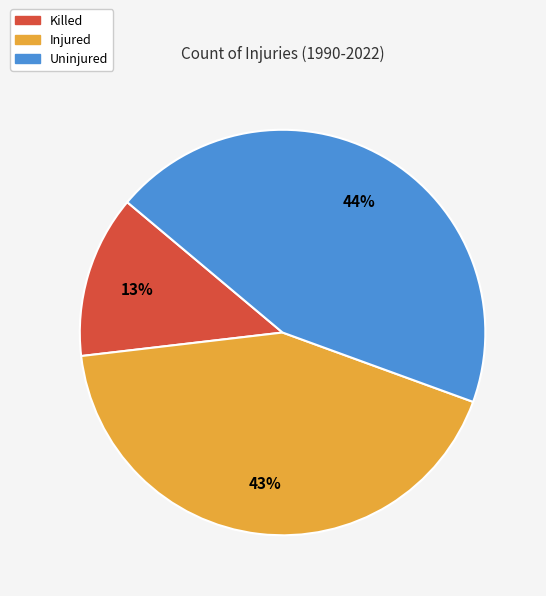

True or false: Killed accounts for 1% of the total.

False